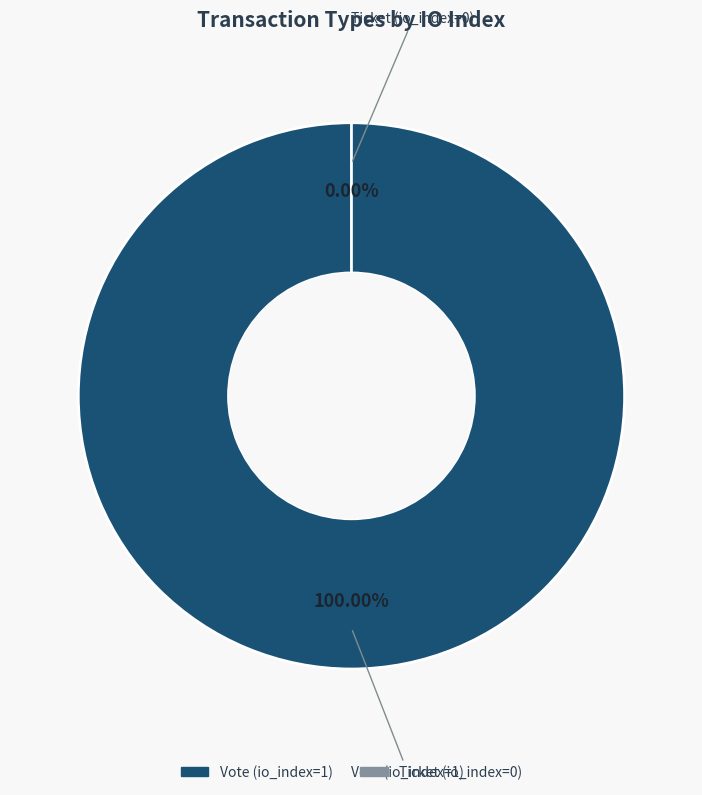

To the nearest percent, what is the difference between the largest and smallest slice percentages?

100%